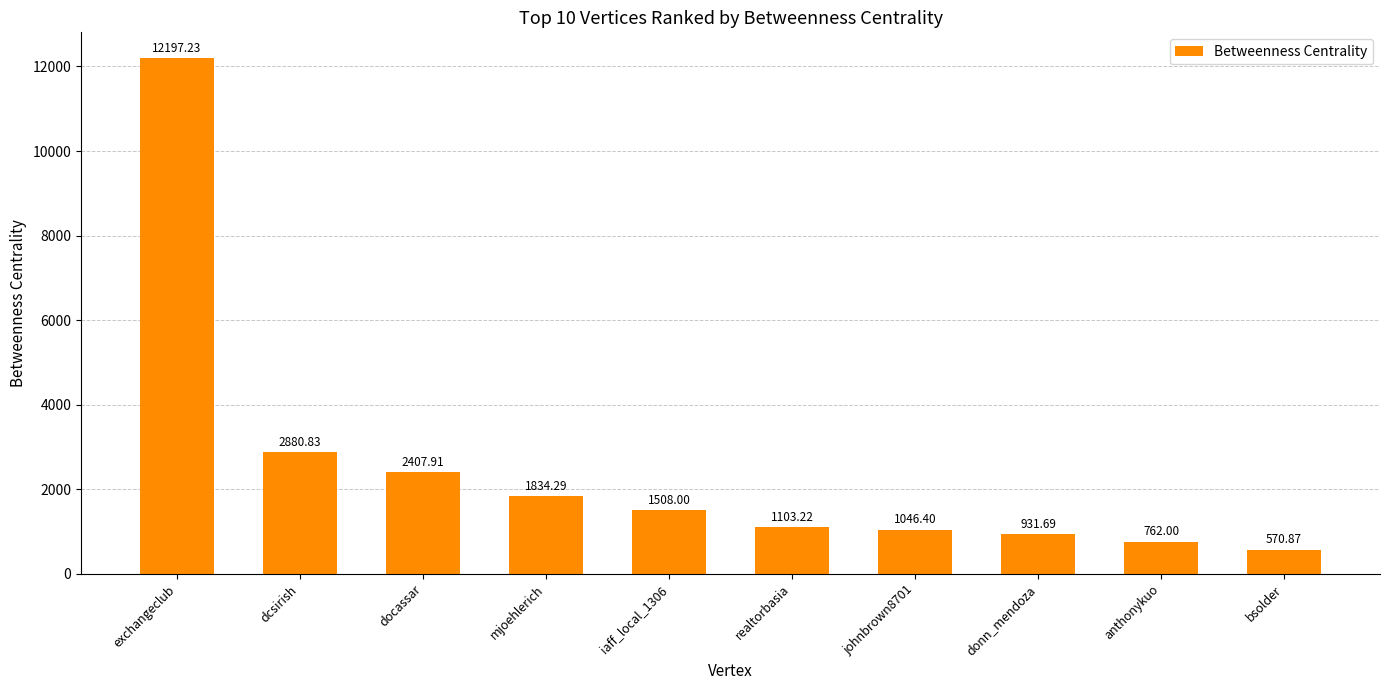

Reading left to right, what are all the values shown in this chart?

exchangeclub=12197.2	dcsirish=2880.8	docassar=2407.9	mjoehlerich=1834.3	iaff_local_1306=1508.0	realtorbasia=1103.2	johnbrown8701=1046.4	donn_mendoza=931.7	anthonykuo=762.0	bsolder=570.9